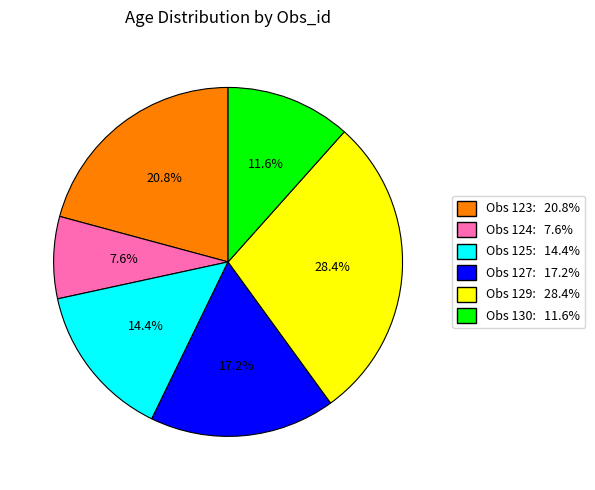

To the nearest percent, what is the average slice percentage?

17%